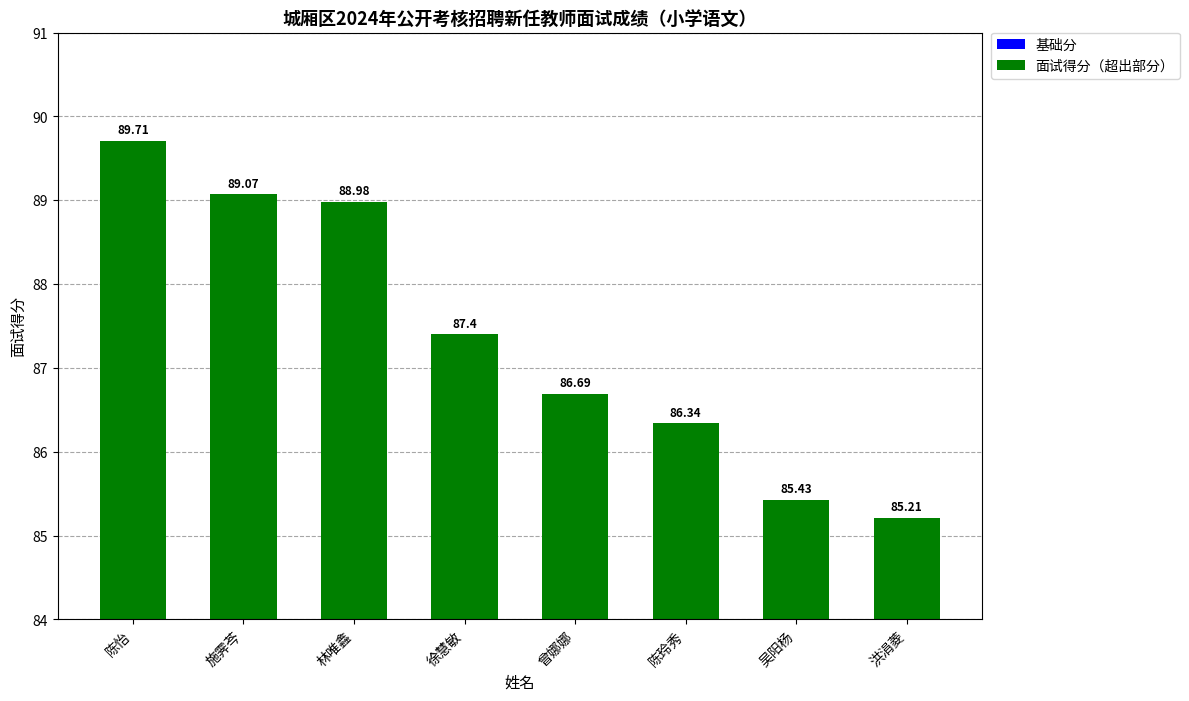

Reading left to right, what are all the values shown in this chart?

基础分: 84.0	84.0	84.0	84.0	84.0	84.0	84.0	84.0
面试得分（超出部分）: 5.7	5.1	5.0	3.4	2.7	2.3	1.4	1.2